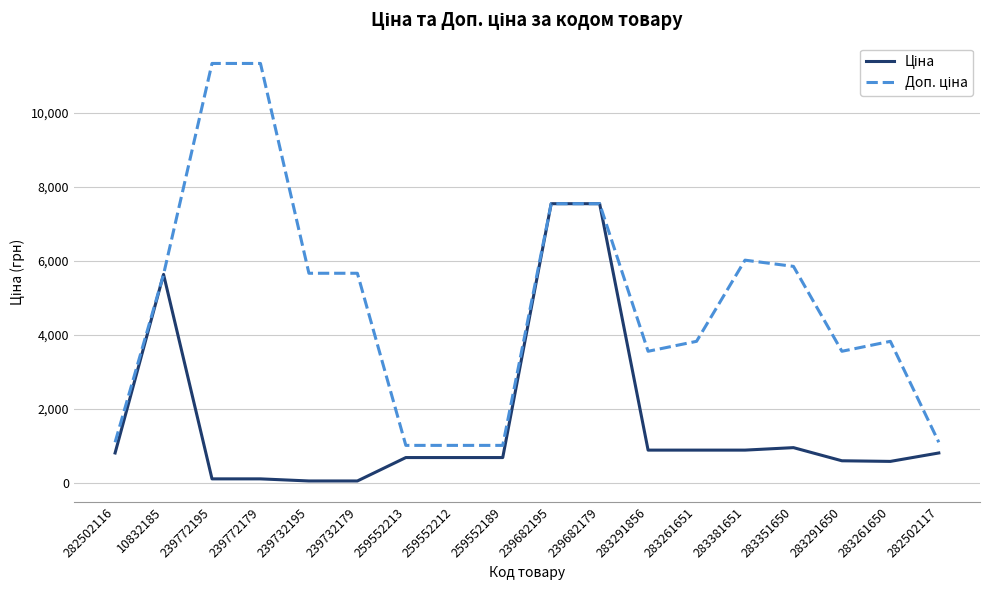

What is the total value across all series at 282502116?

1914.8